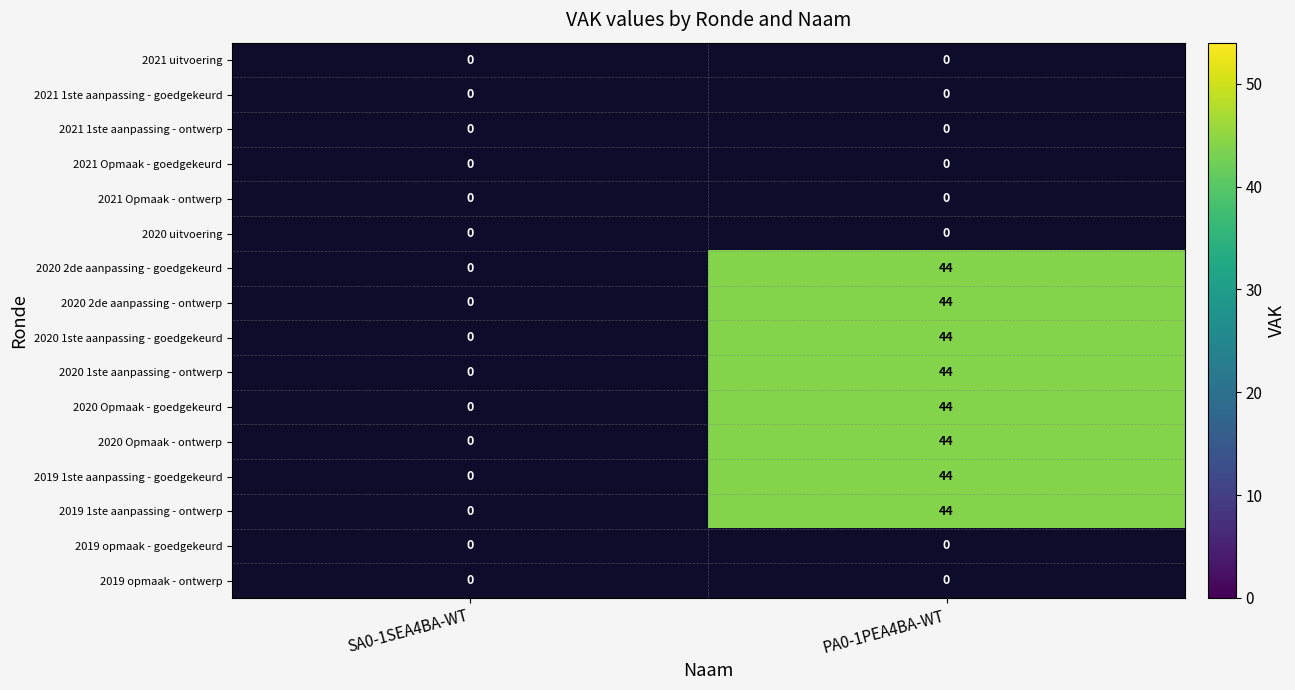

True or false: 2020 1ste aanpassing - goedgekeurd has a value of 44 at PA0-1PEA4BA-WT.

True